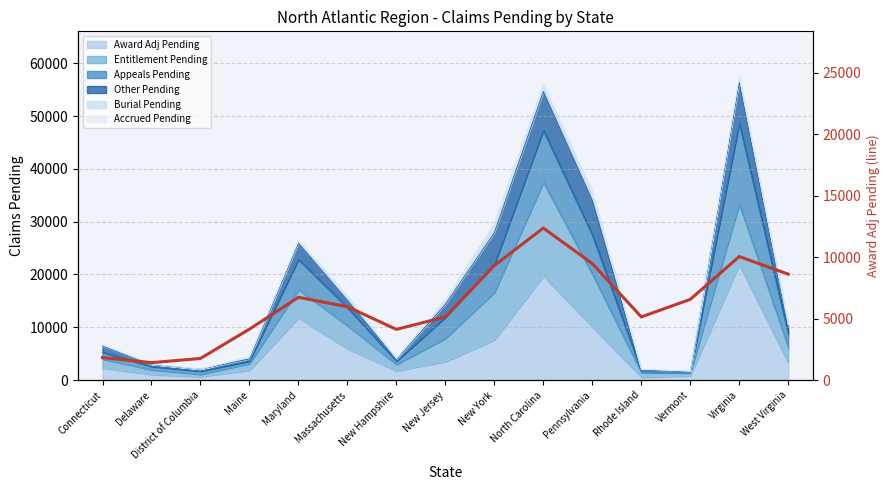

How many interior local valleys (lower than both neighbors) does the data have?

3